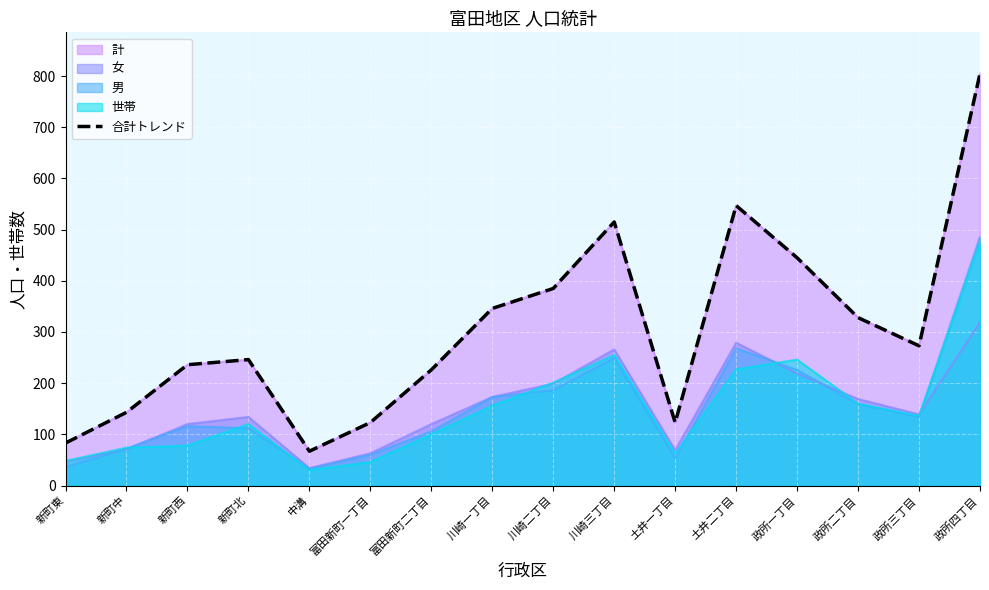

How many points are lower than both their immediate neighbors (excluding endpoints)?

3